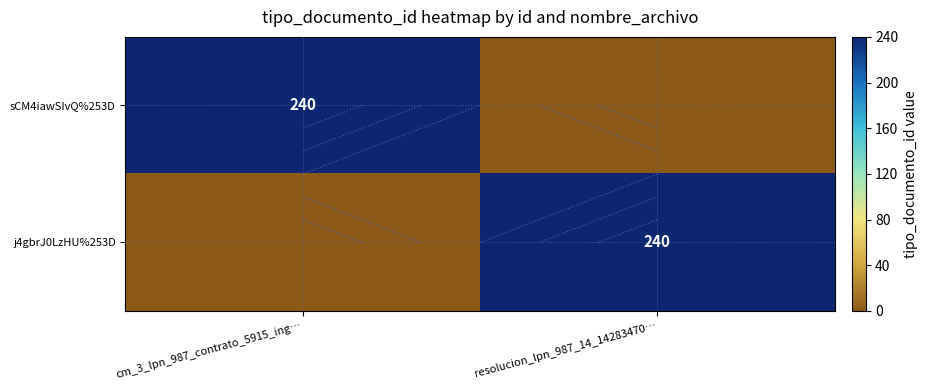

True or false: sCM4iawSIvQ%253D has a value of 100 at cm_3_lpn_987_contrato_5915_ing….

False